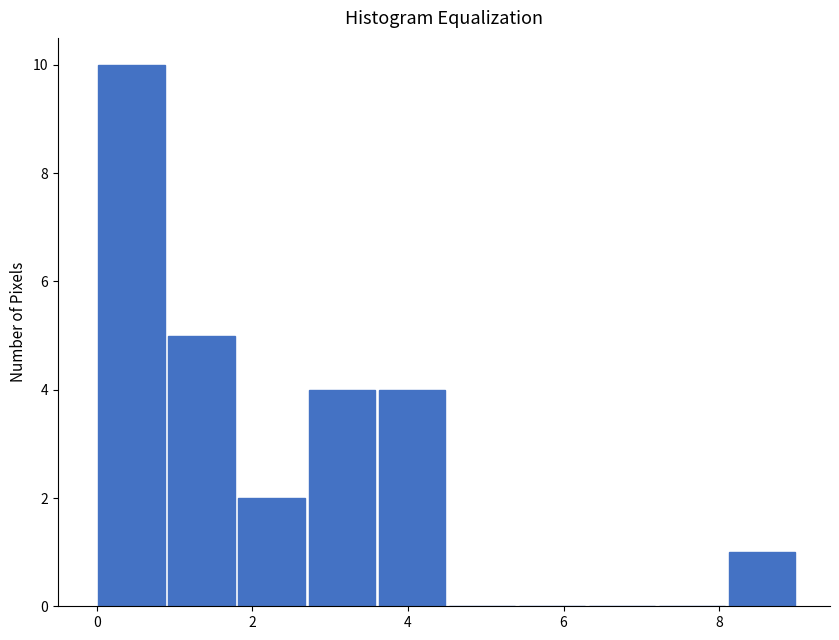

Reading left to right, transcribe this chart: for each bar, give the range it covers on the x-axis and its height. Neither the bar edges nor the heights are printed on the chart, so give them approximately, as read against the axes.

0.0 to 0.9: 10
0.9 to 1.8: 5
1.8 to 2.7: 2
2.7 to 3.6: 4
3.6 to 4.5: 4
4.5 to 5.4: 0
5.4 to 6.3: 0
6.3 to 7.2: 0
7.2 to 8.1: 0
8.1 to 9.0: 1